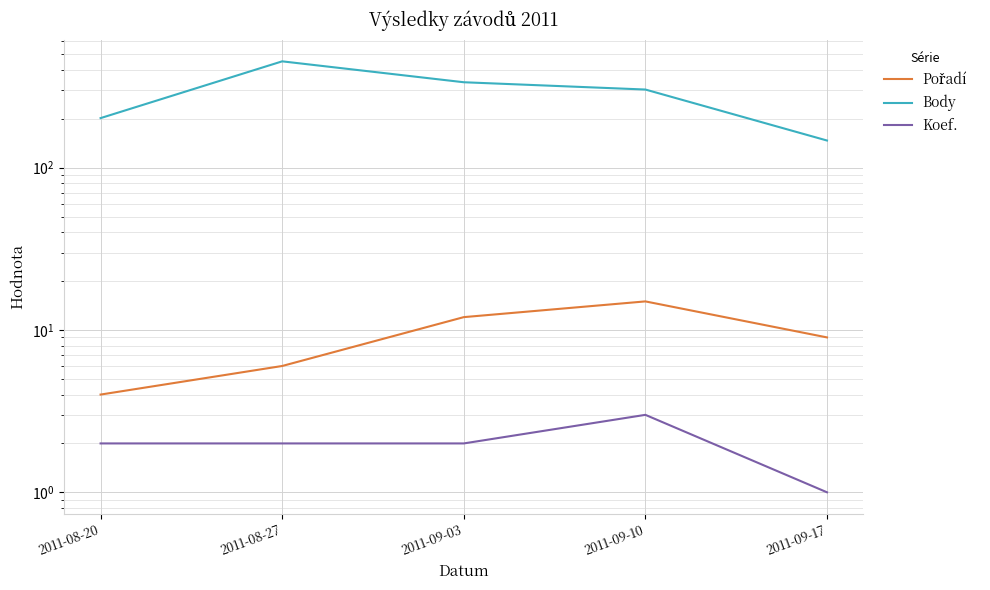

Which series has the widest spread of values?

Body